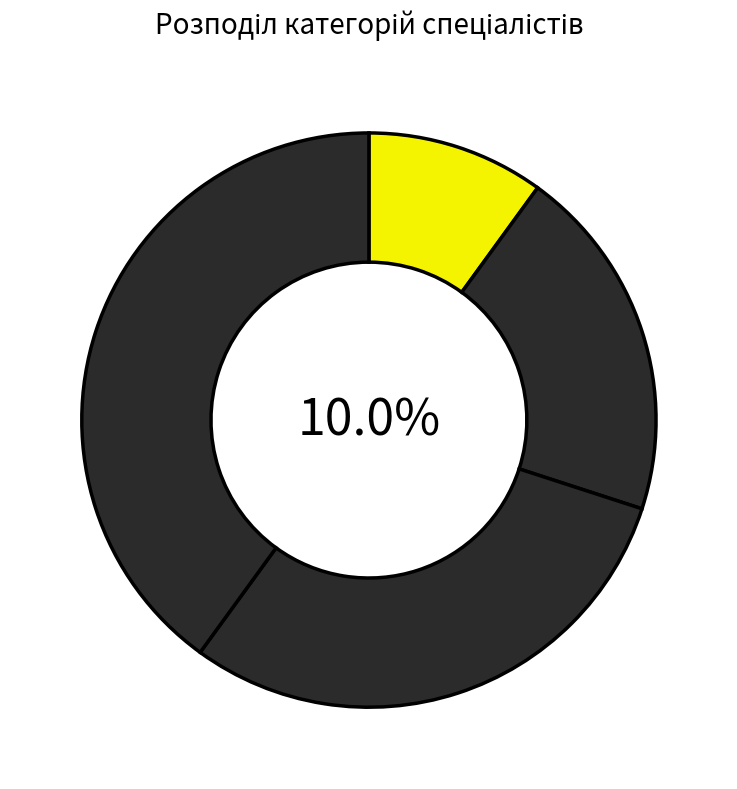

To the nearest percent, what percentage of the pie is Спеціаліст першої категорії?

30%